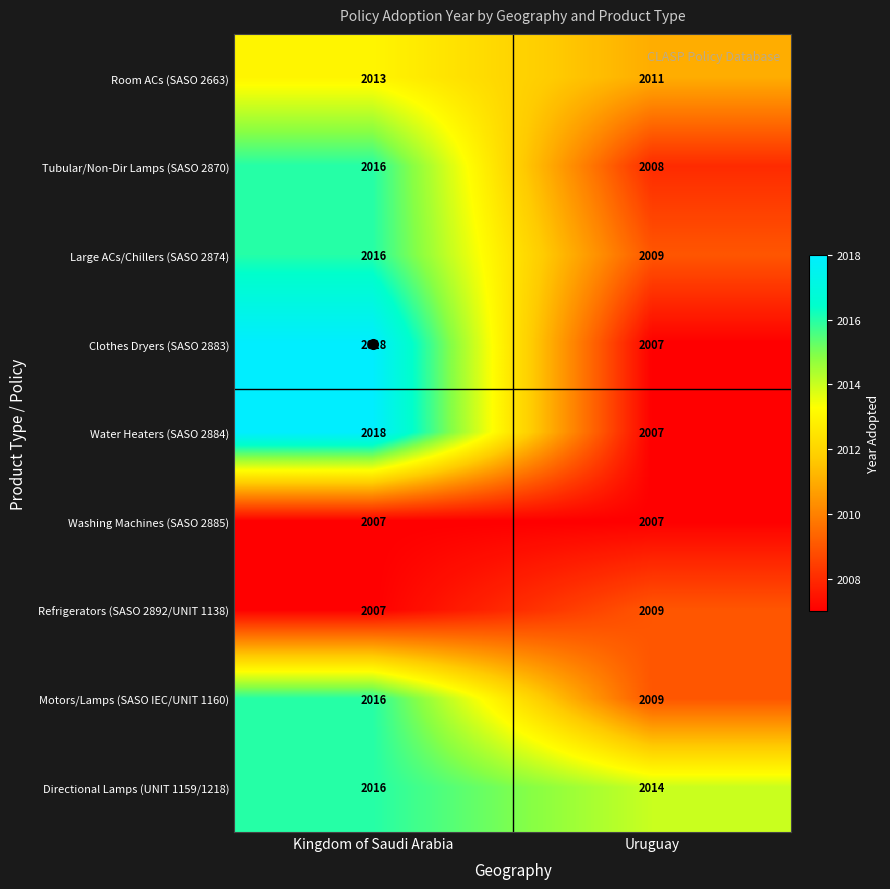

What is the spread (max minus min) of values at Kingdom of Saudi Arabia?

11